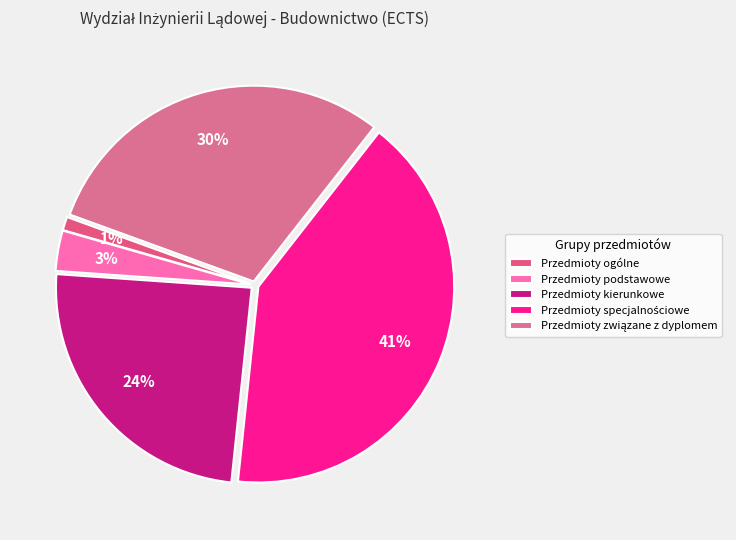

Rank the categories by value from highest to lowest.

Przedmioty specjalnościowe, Przedmioty związane z dyplomem, Przedmioty kierunkowe, Przedmioty podstawowe, Przedmioty ogólne